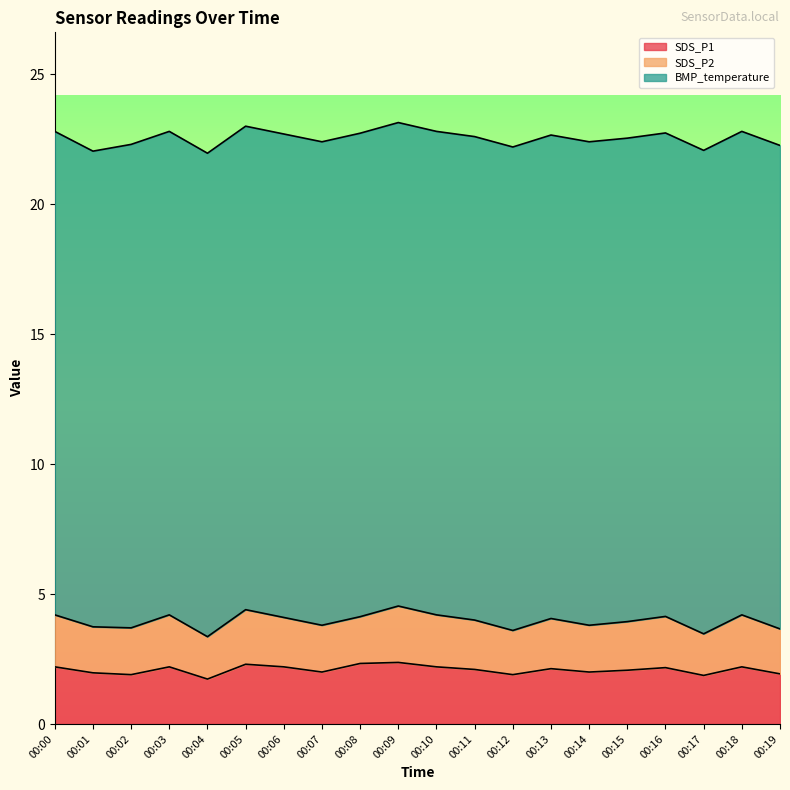

At which label does SDS_P1 reach its minimum?

00:04